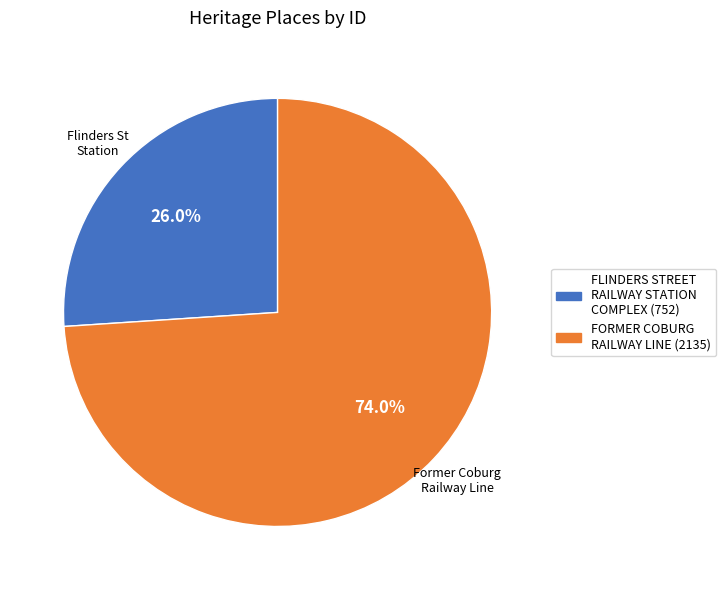

Is there a majority slice in this chart?

Yes